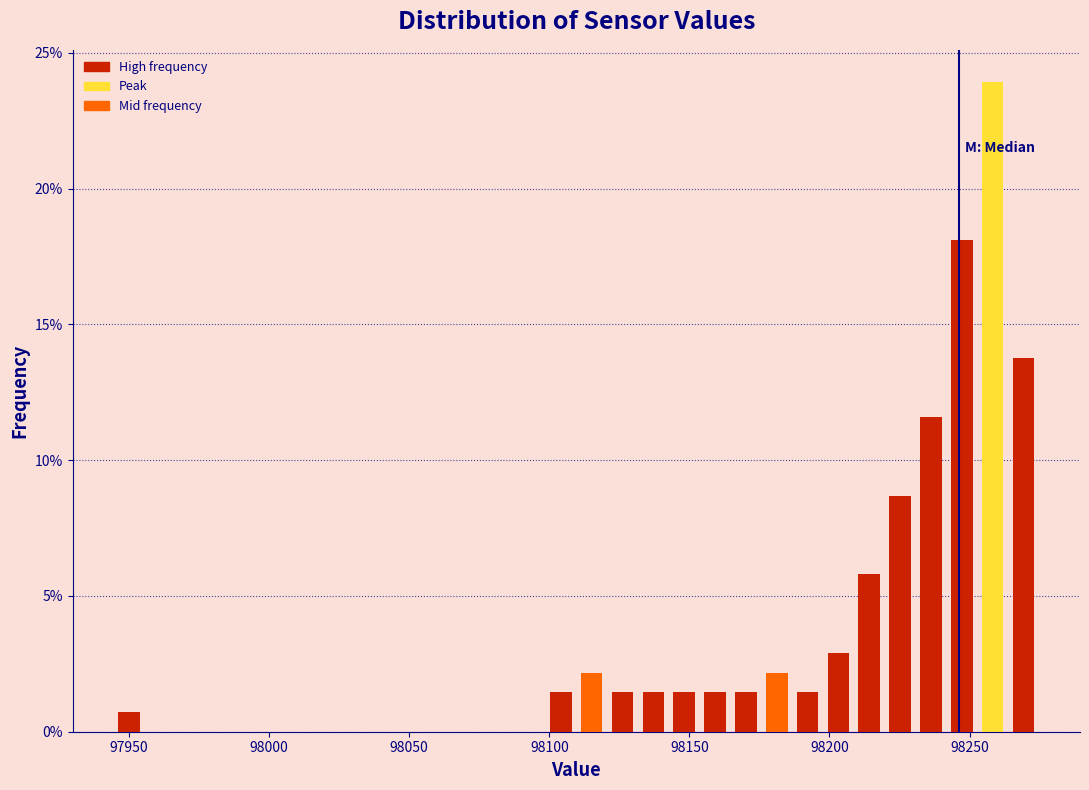

Read against the x-axis, roughly where is the centre of the tallest bar?

98260